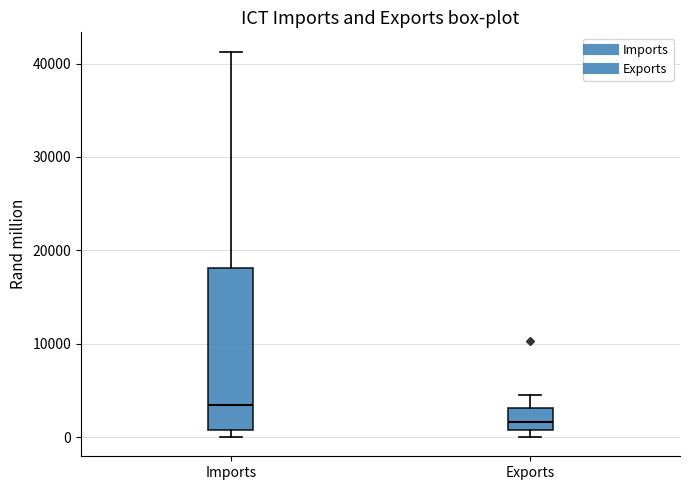

Reading left to right, transcribe this box plot: for each box, give where its median line is, the range the box spans, and where its two whiskers end, as read against the y-axis. The values are not printed on the chart, so give them approximately, as read against the axis.

Imports: median 3000, box 1000 to 18000, whiskers 0 to 41000
Exports: median 2000, box 1000 to 3000, whiskers 0 to 4000